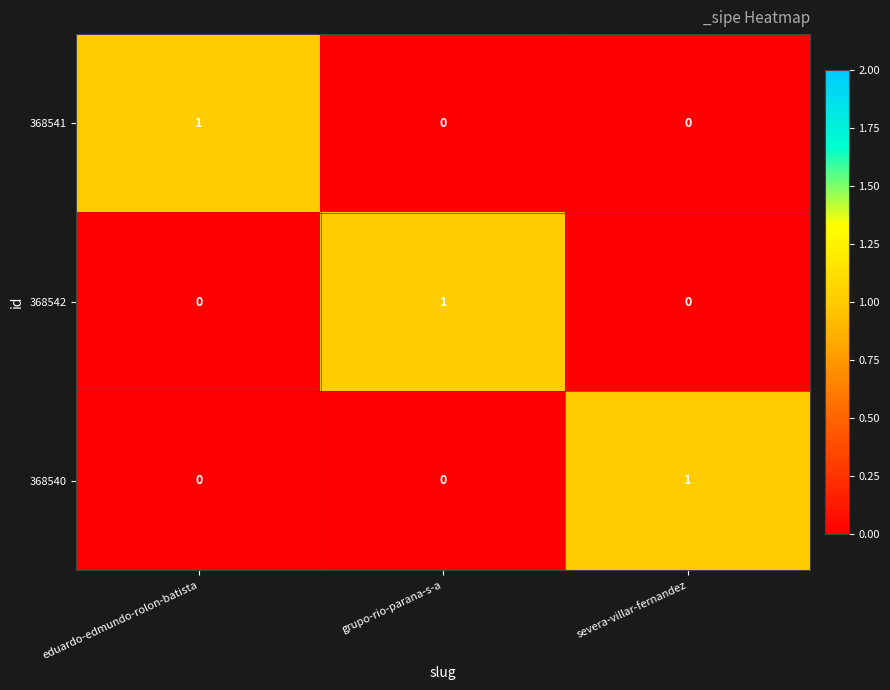

Count the 368542 values in the range 0 to 1.

3